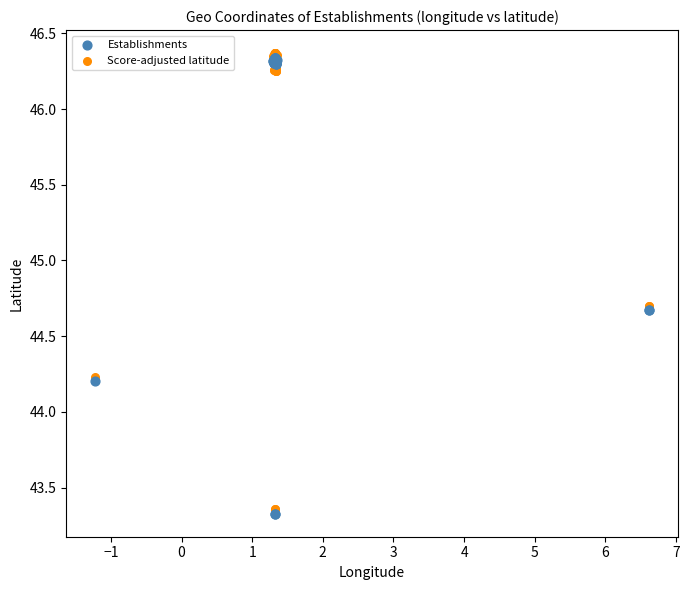

Which series contains the lowest Y value?

Establishments